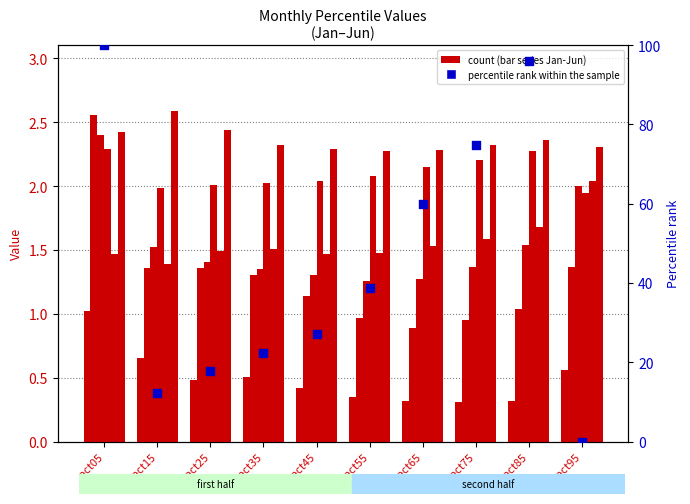

What is the total value across all series at pct25?

9.2